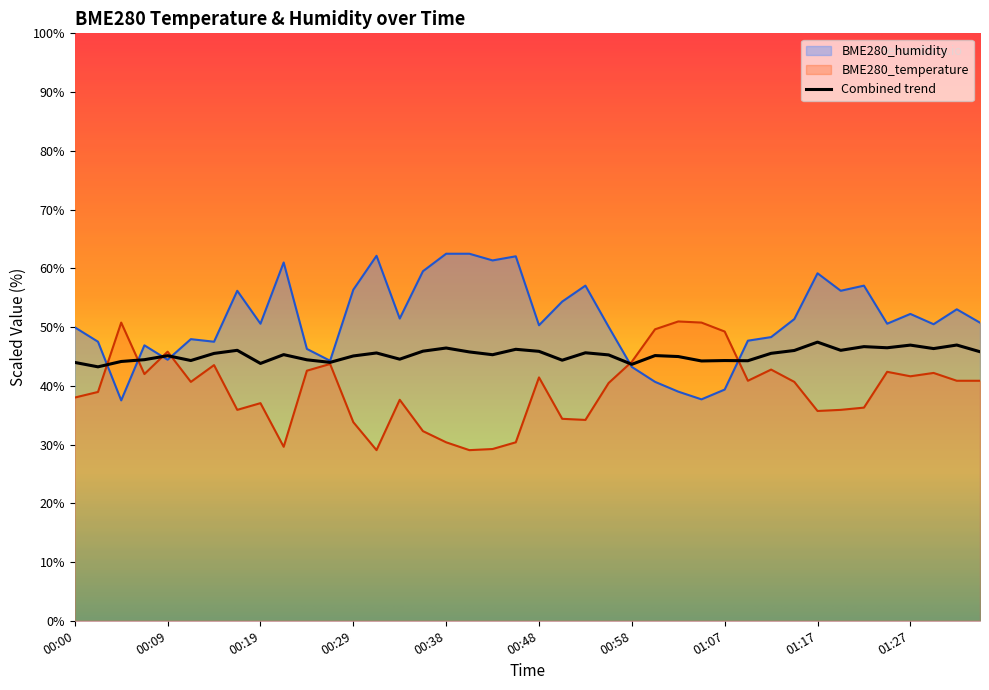

True or false: BME280_humidity has more than 1 interior local peaks.

True